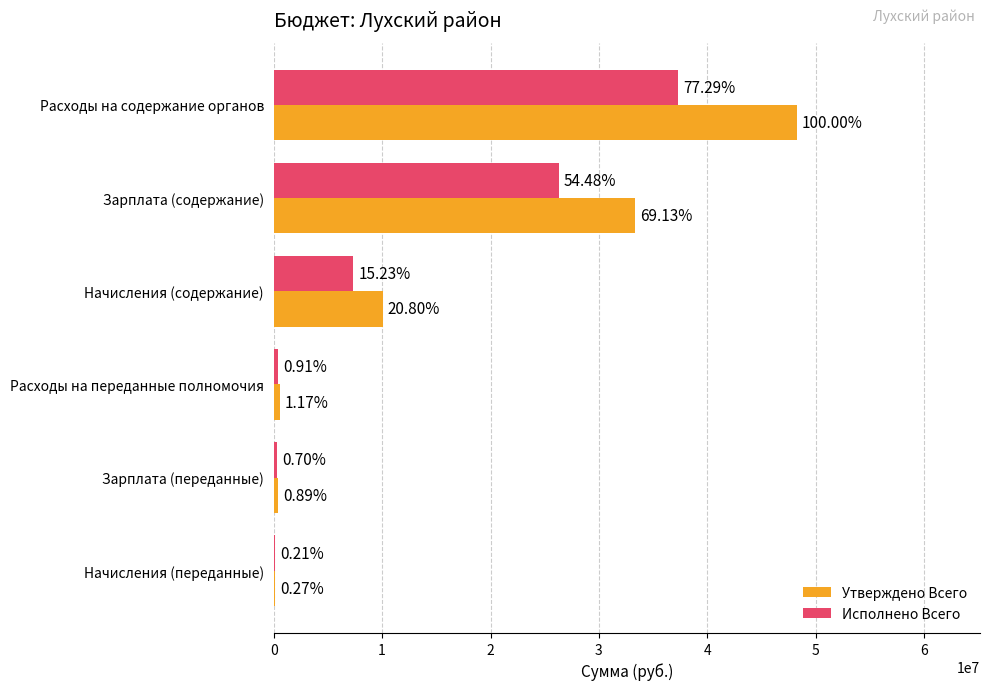

What are all the series names shown in the legend?

Утверждено Всего, Исполнено Всего